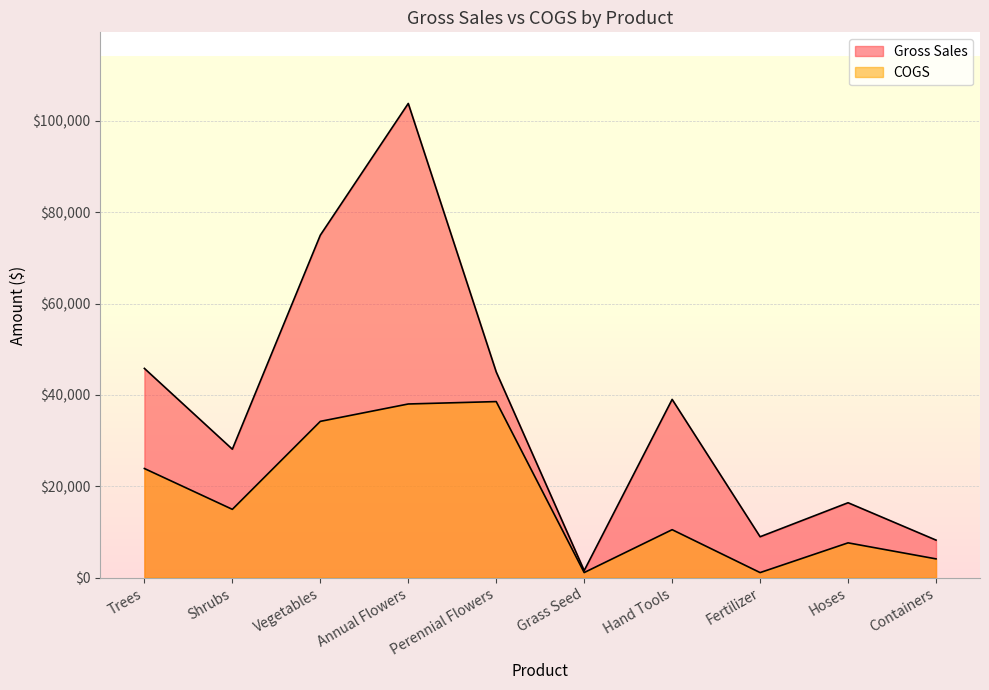

Which category has the highest value across all series?

Annual Flowers